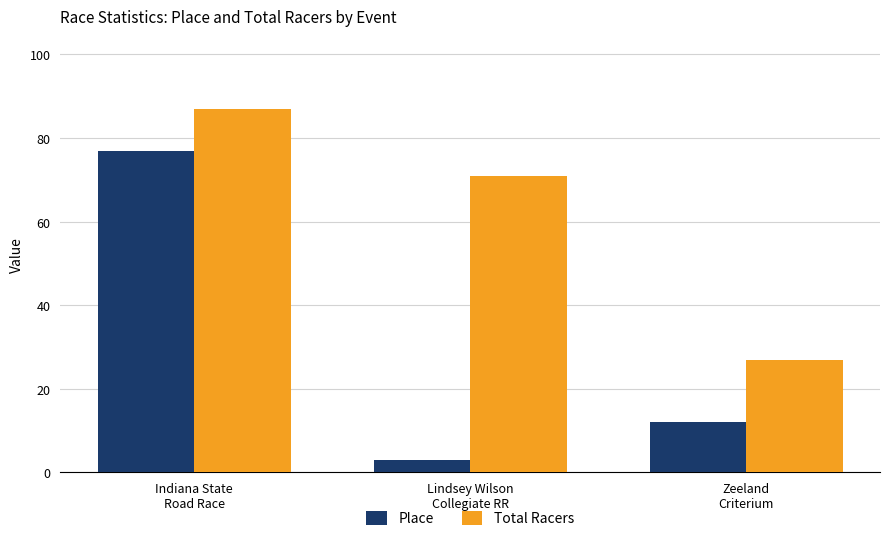

How many categories are shown in the chart?

3